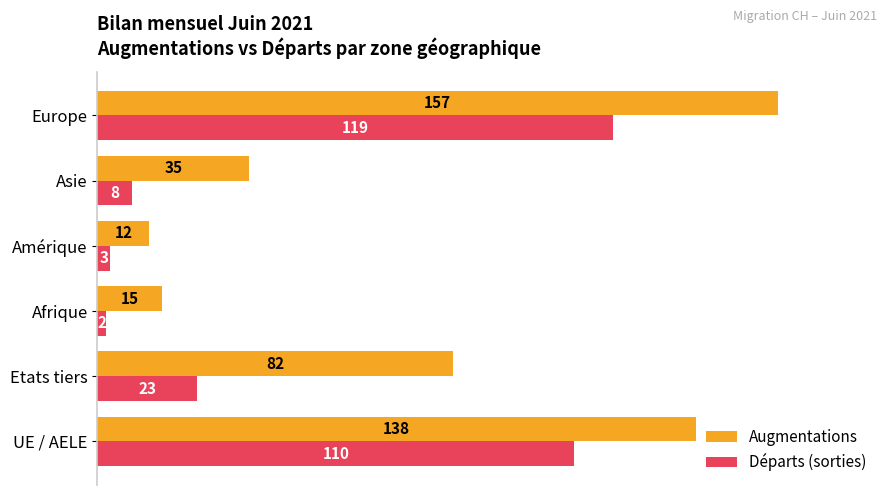

Which series has the largest total across all categories?

Augmentations